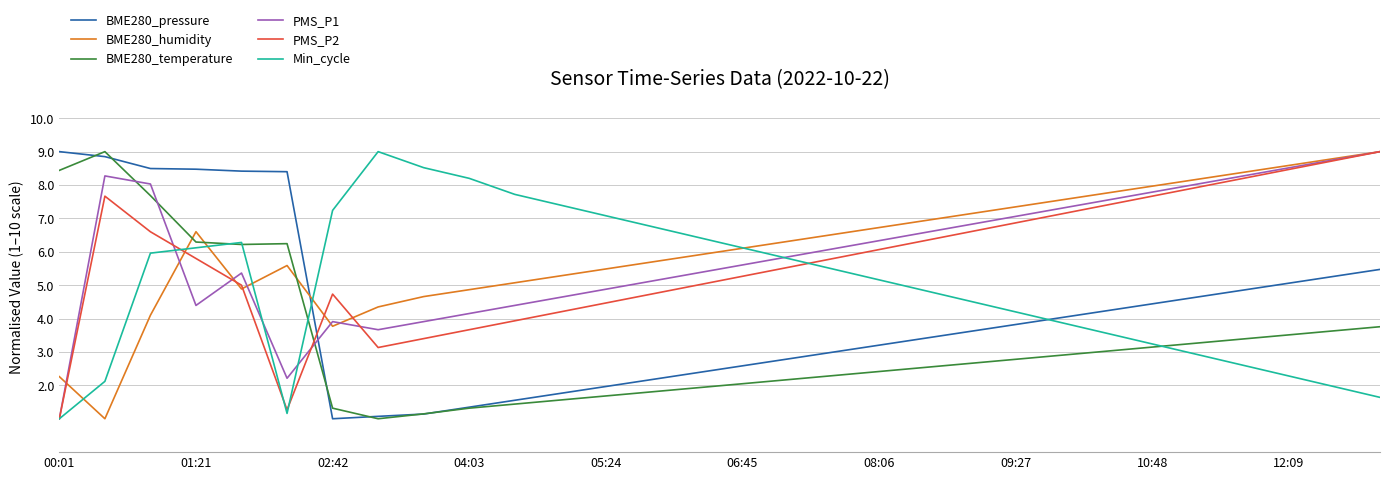

Does the chart display data point markers on the line(s)?

No